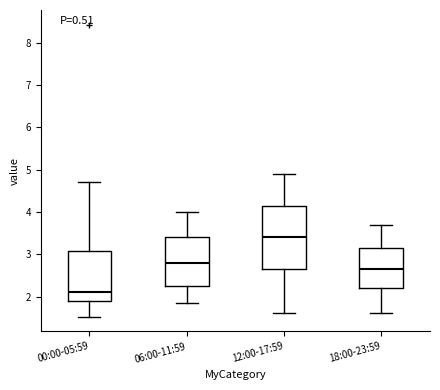

Comparing the boxes themselves (not the whiskers), which one is the tallest?

12:00-17:59